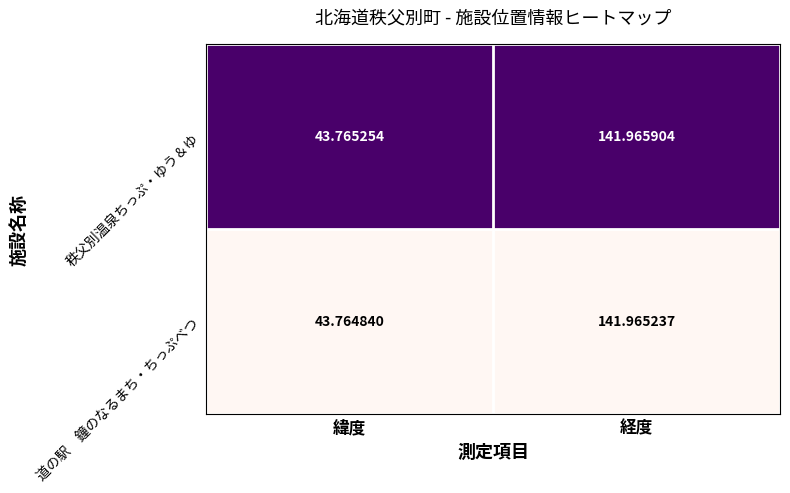

What is the spread (max minus min) of values at 緯度?

0.0